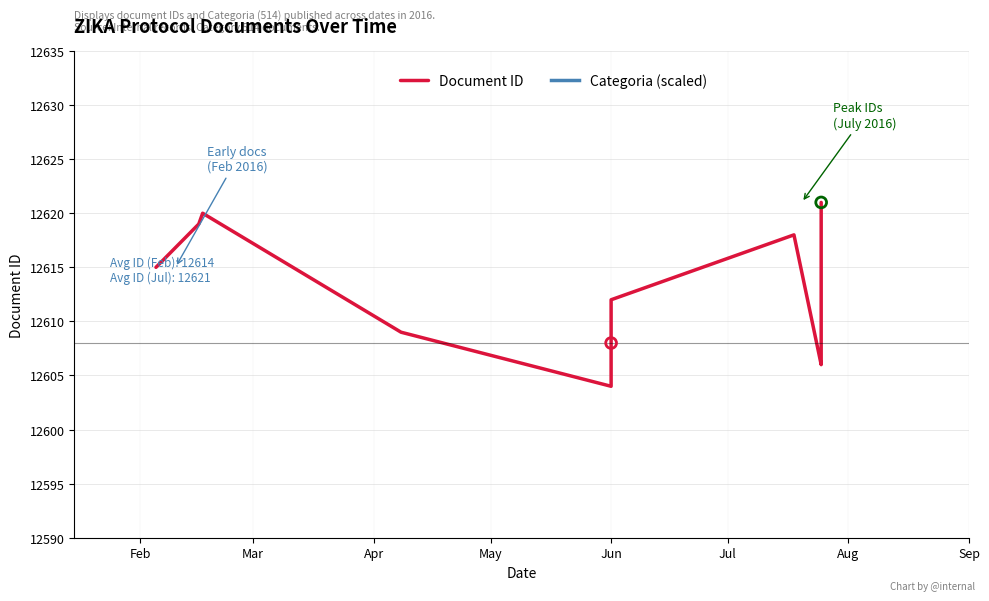

Which series has the largest total across all categories?

Categoria (scaled)